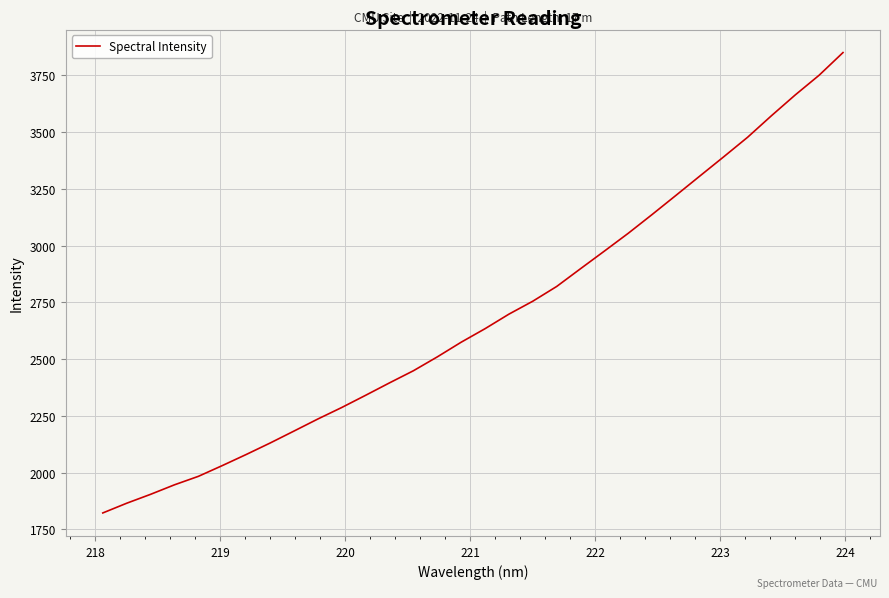

What is the maximum value shown in the chart?

3850.2